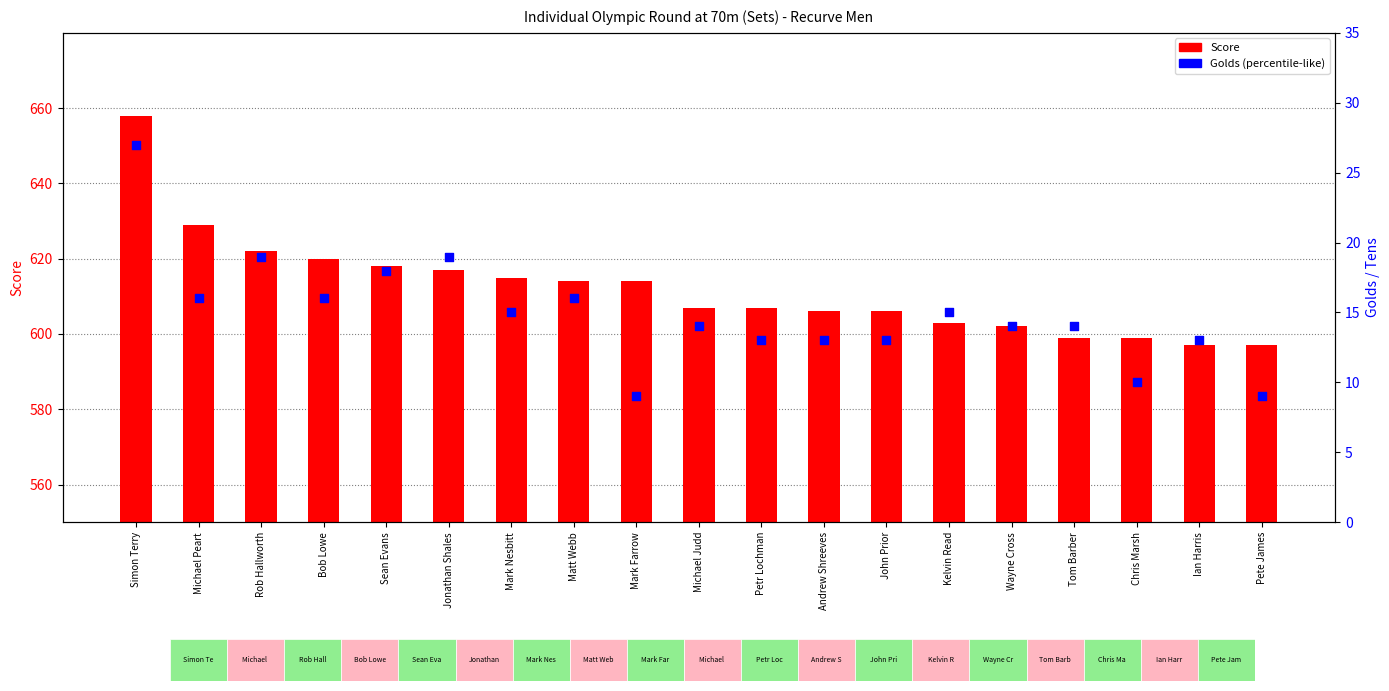

At which category is the sum across all series the highest?

Simon Terry